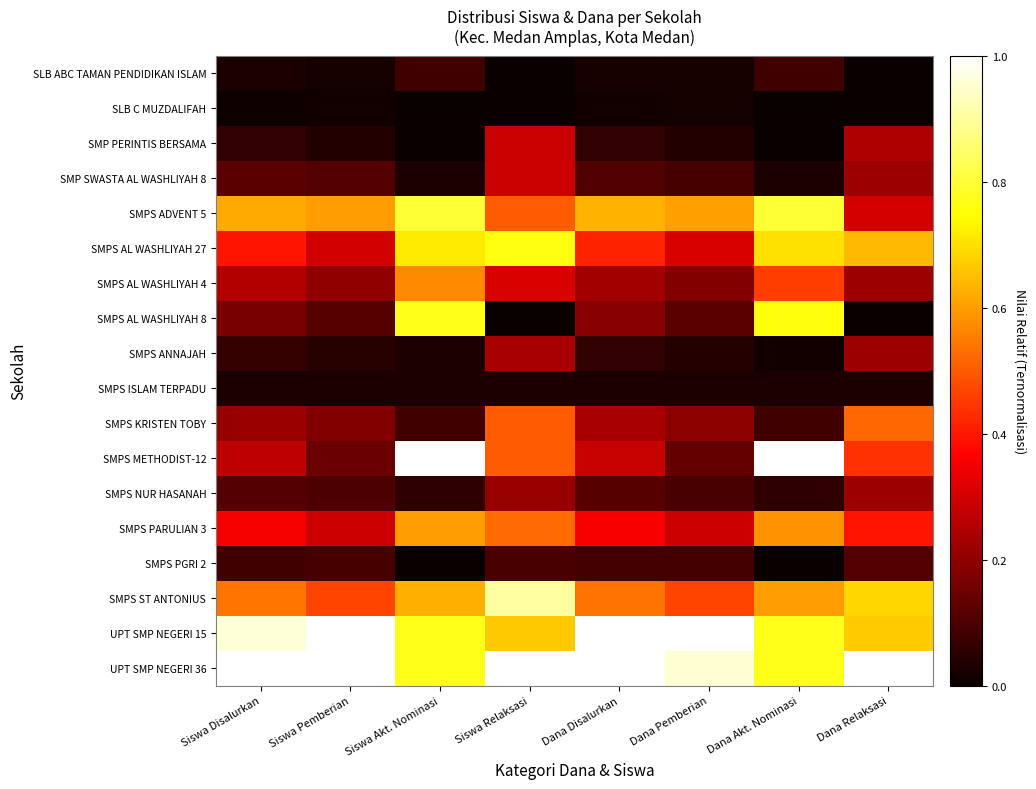

Reading left to right, extract all data points from this chart.

SLB ABC TAMAN PENDIDIKAN ISLAM: Siswa Disalurkan=0.0	Siswa Pemberian=0.0	Siswa Akt. Nominasi=0.1	Siswa Relaksasi=0.0	Dana Disalurkan=0.0	Dana Pemberian=0.0	Dana Akt. Nominasi=0.1	Dana Relaksasi=0.0
SLB C MUZDALIFAH: Siswa Disalurkan=0.0	Siswa Pemberian=0.0	Siswa Akt. Nominasi=0.0	Siswa Relaksasi=0.0	Dana Disalurkan=0.0	Dana Pemberian=0.0	Dana Akt. Nominasi=0.0	Dana Relaksasi=0.0
SMP PERINTIS BERSAMA: Siswa Disalurkan=0.1	Siswa Pemberian=0.0	Siswa Akt. Nominasi=0.0	Siswa Relaksasi=0.3	Dana Disalurkan=0.1	Dana Pemberian=0.0	Dana Akt. Nominasi=0.0	Dana Relaksasi=0.2
SMP SWASTA AL WASHLIYAH 8: Siswa Disalurkan=0.1	Siswa Pemberian=0.1	Siswa Akt. Nominasi=0.0	Siswa Relaksasi=0.3	Dana Disalurkan=0.1	Dana Pemberian=0.1	Dana Akt. Nominasi=0.0	Dana Relaksasi=0.2
SMPS ADVENT 5: Siswa Disalurkan=0.6	Siswa Pemberian=0.6	Siswa Akt. Nominasi=0.8	Siswa Relaksasi=0.5	Dana Disalurkan=0.6	Dana Pemberian=0.6	Dana Akt. Nominasi=0.8	Dana Relaksasi=0.3
SMPS AL WASHLIYAH 27: Siswa Disalurkan=0.4	Siswa Pemberian=0.3	Siswa Akt. Nominasi=0.7	Siswa Relaksasi=0.8	Dana Disalurkan=0.4	Dana Pemberian=0.3	Dana Akt. Nominasi=0.7	Dana Relaksasi=0.6
SMPS AL WASHLIYAH 4: Siswa Disalurkan=0.3	Siswa Pemberian=0.2	Siswa Akt. Nominasi=0.6	Siswa Relaksasi=0.3	Dana Disalurkan=0.2	Dana Pemberian=0.2	Dana Akt. Nominasi=0.5	Dana Relaksasi=0.2
SMPS AL WASHLIYAH 8: Siswa Disalurkan=0.2	Siswa Pemberian=0.1	Siswa Akt. Nominasi=0.8	Siswa Relaksasi=0.0	Dana Disalurkan=0.2	Dana Pemberian=0.1	Dana Akt. Nominasi=0.8	Dana Relaksasi=0.0
SMPS ANNAJAH: Siswa Disalurkan=0.1	Siswa Pemberian=0.0	Siswa Akt. Nominasi=0.0	Siswa Relaksasi=0.2	Dana Disalurkan=0.1	Dana Pemberian=0.0	Dana Akt. Nominasi=0.0	Dana Relaksasi=0.2
SMPS ISLAM TERPADU: Siswa Disalurkan=0.0	Siswa Pemberian=0.0	Siswa Akt. Nominasi=0.0	Siswa Relaksasi=0.0	Dana Disalurkan=0.0	Dana Pemberian=0.0	Dana Akt. Nominasi=0.0	Dana Relaksasi=0.0
SMPS KRISTEN TOBY: Siswa Disalurkan=0.2	Siswa Pemberian=0.2	Siswa Akt. Nominasi=0.1	Siswa Relaksasi=0.5	Dana Disalurkan=0.2	Dana Pemberian=0.2	Dana Akt. Nominasi=0.1	Dana Relaksasi=0.5
SMPS METHODIST-12: Siswa Disalurkan=0.3	Siswa Pemberian=0.1	Siswa Akt. Nominasi=1.0	Siswa Relaksasi=0.5	Dana Disalurkan=0.3	Dana Pemberian=0.1	Dana Akt. Nominasi=1.0	Dana Relaksasi=0.4
SMPS NUR HASANAH: Siswa Disalurkan=0.1	Siswa Pemberian=0.1	Siswa Akt. Nominasi=0.1	Siswa Relaksasi=0.2	Dana Disalurkan=0.1	Dana Pemberian=0.1	Dana Akt. Nominasi=0.1	Dana Relaksasi=0.2
SMPS PARULIAN 3: Siswa Disalurkan=0.4	Siswa Pemberian=0.3	Siswa Akt. Nominasi=0.6	Siswa Relaksasi=0.5	Dana Disalurkan=0.4	Dana Pemberian=0.3	Dana Akt. Nominasi=0.6	Dana Relaksasi=0.4
SMPS PGRI 2: Siswa Disalurkan=0.1	Siswa Pemberian=0.1	Siswa Akt. Nominasi=0.0	Siswa Relaksasi=0.1	Dana Disalurkan=0.1	Dana Pemberian=0.1	Dana Akt. Nominasi=0.0	Dana Relaksasi=0.1
SMPS ST ANTONIUS: Siswa Disalurkan=0.5	Siswa Pemberian=0.5	Siswa Akt. Nominasi=0.6	Siswa Relaksasi=0.9	Dana Disalurkan=0.5	Dana Pemberian=0.5	Dana Akt. Nominasi=0.6	Dana Relaksasi=0.7
UPT SMP NEGERI 15: Siswa Disalurkan=1.0	Siswa Pemberian=1.0	Siswa Akt. Nominasi=0.8	Siswa Relaksasi=0.7	Dana Disalurkan=1.0	Dana Pemberian=1.0	Dana Akt. Nominasi=0.8	Dana Relaksasi=0.7
UPT SMP NEGERI 36: Siswa Disalurkan=1.0	Siswa Pemberian=1.0	Siswa Akt. Nominasi=0.8	Siswa Relaksasi=1.0	Dana Disalurkan=1.0	Dana Pemberian=1.0	Dana Akt. Nominasi=0.8	Dana Relaksasi=1.0